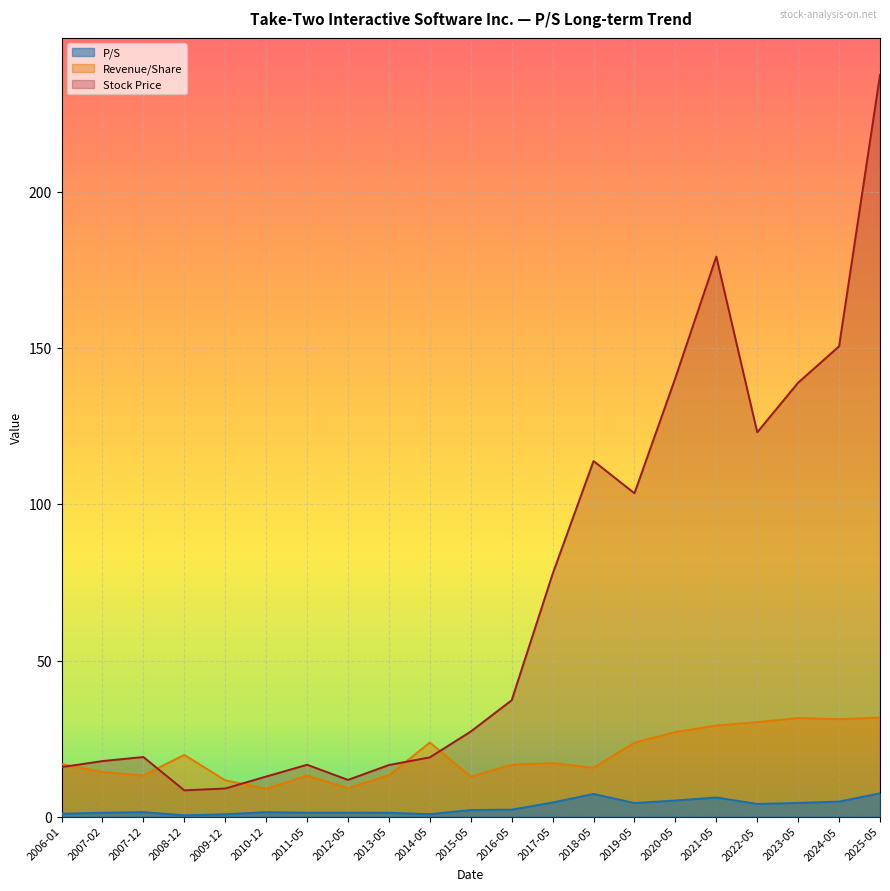

Reading right to left, extract all data points from this chart.

P/S: 2025-05=7.5	2024-05=4.8	2023-05=4.4	2022-05=4.1	2021-05=6.2	2020-05=5.2	2019-05=4.4	2018-05=7.3	2017-05=4.5	2016-05=2.2	2015-05=2.1	2014-05=0.8	2013-05=1.2	2012-05=1.3	2011-05=1.3	2010-12=1.4	2009-12=0.8	2008-12=0.4	2007-12=1.4	2007-02=1.2	2006-01=0.9
Stock Price: 2025-05=237.5	2024-05=150.6	2023-05=139.0	2022-05=123.1	2021-05=179.3	2020-05=140.5	2019-05=103.5	2018-05=113.9	2017-05=77.7	2016-05=37.3	2015-05=27.3	2014-05=19.0	2013-05=16.5	2012-05=11.8	2011-05=16.6	2010-12=12.8	2009-12=9.0	2008-12=8.4	2007-12=19.1	2007-02=17.8	2006-01=15.9
Revenue/Share: 2025-05=31.8	2024-05=31.2	2023-05=31.6	2022-05=30.3	2021-05=29.2	2020-05=27.1	2019-05=23.7	2018-05=15.7	2017-05=17.1	2016-05=16.7	2015-05=12.8	2014-05=23.8	2013-05=13.2	2012-05=9.2	2011-05=13.1	2010-12=8.9	2009-12=11.6	2008-12=19.8	2007-12=13.2	2007-02=14.2	2006-01=16.8